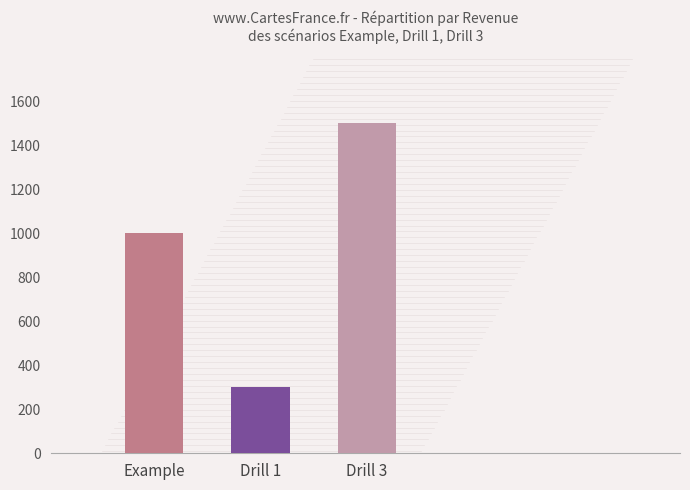

Reading left to right, what are all the values shown in this chart?

1000	300	1500